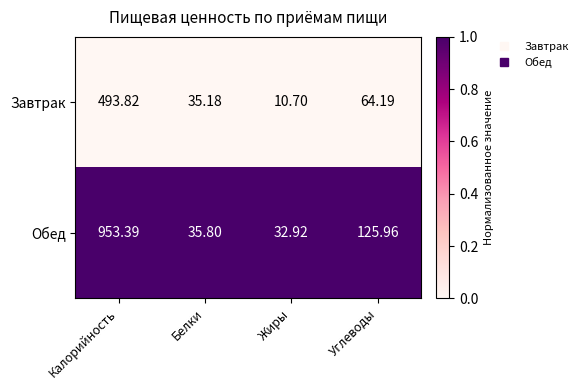

Rank the series at Углеводы from highest to lowest value.

Обед, Завтрак